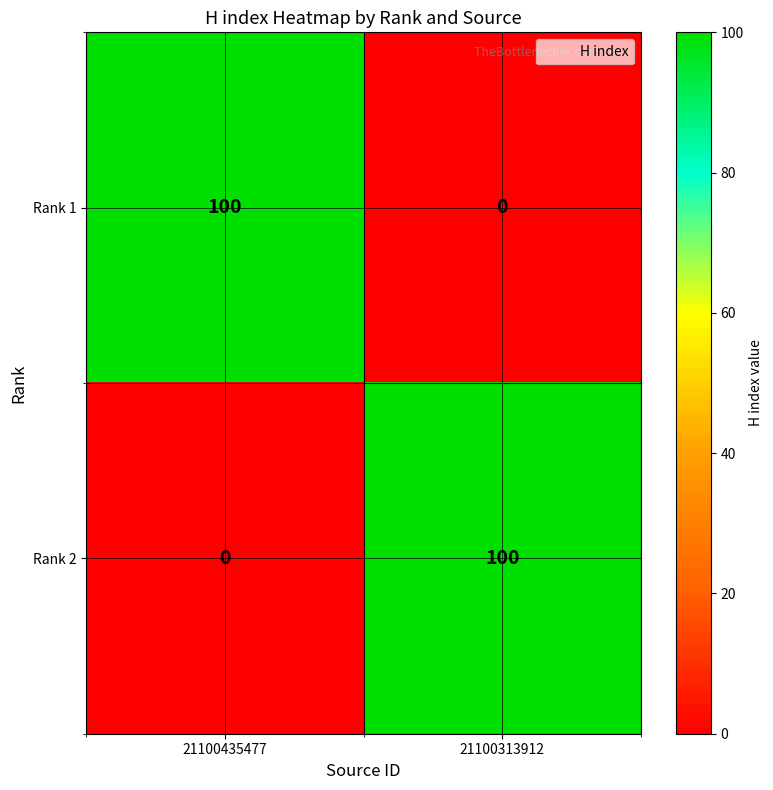

What is the spread (max minus min) of values at 21100435477?

100